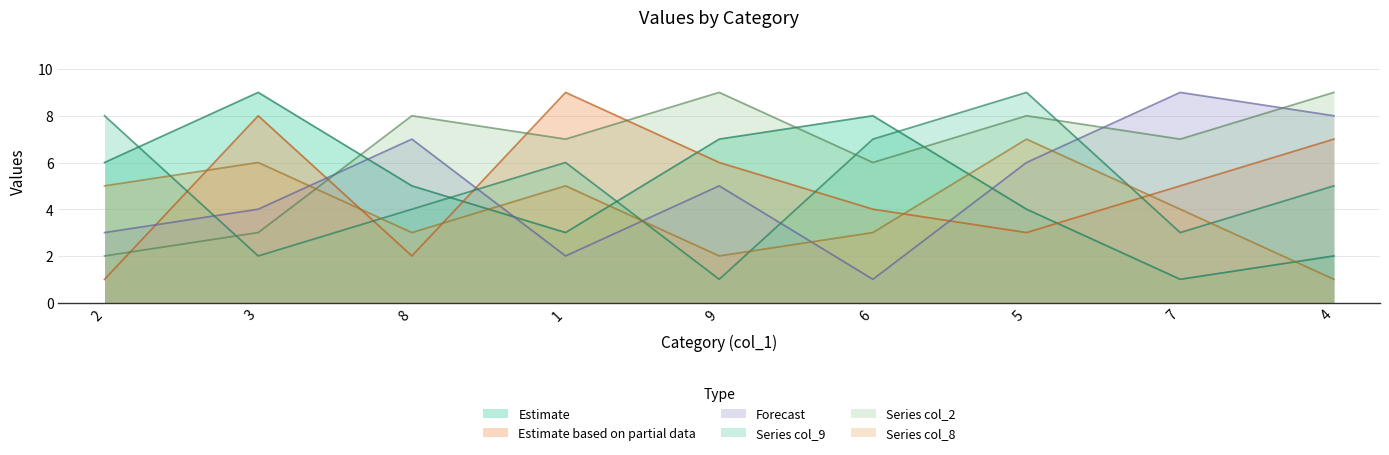

List the series in order of their peak value, highest first.

col_5, col_4, col_6, col_9, col_2, col_8